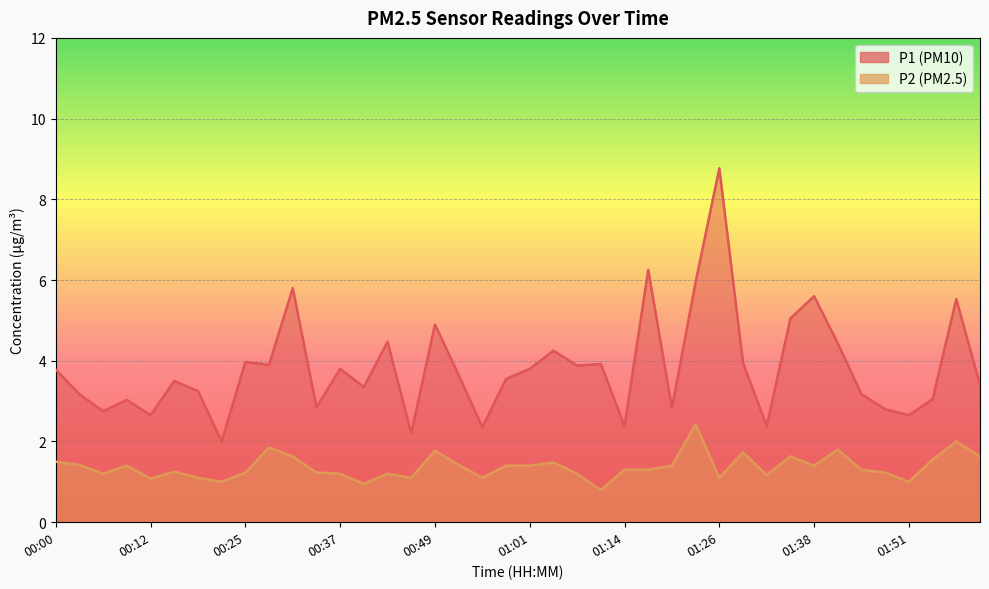

At 00:58, list the series in order from largest to smallest.

P1, P2